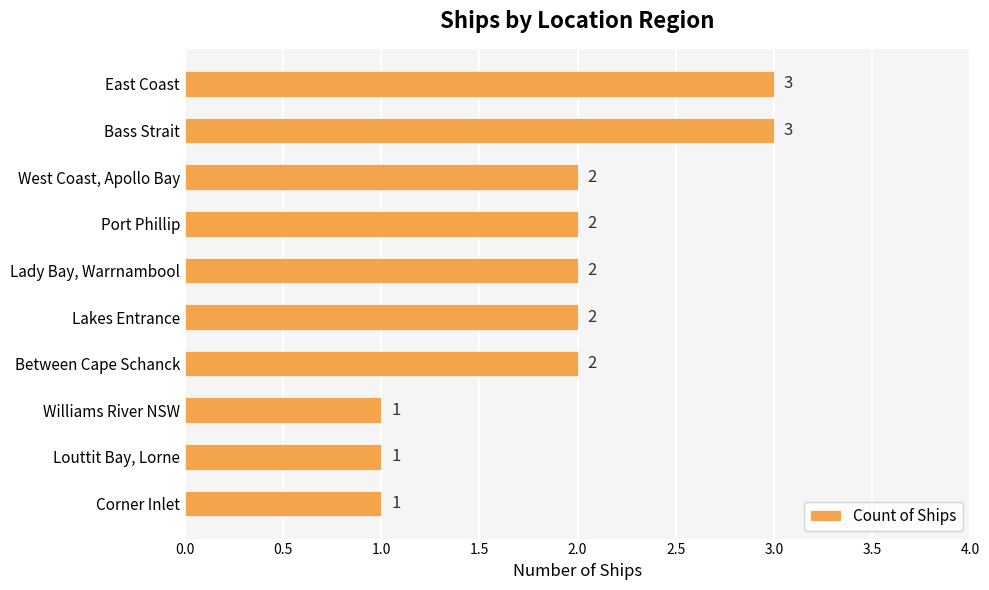

What is the smallest value displayed?

1